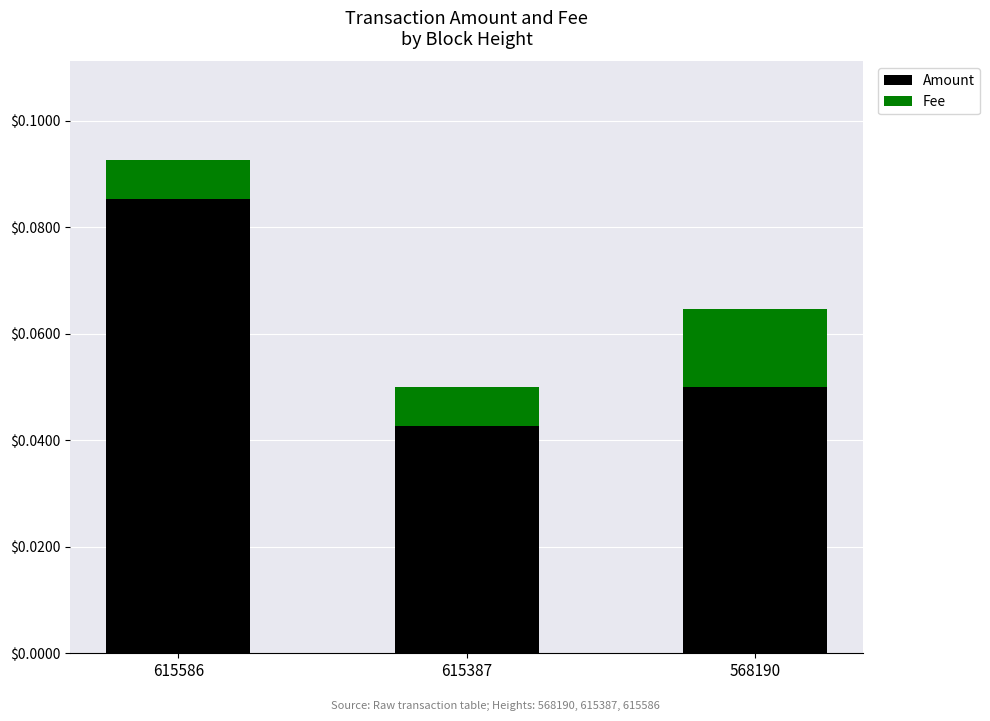

At which category is the sum across all series the highest?

615586